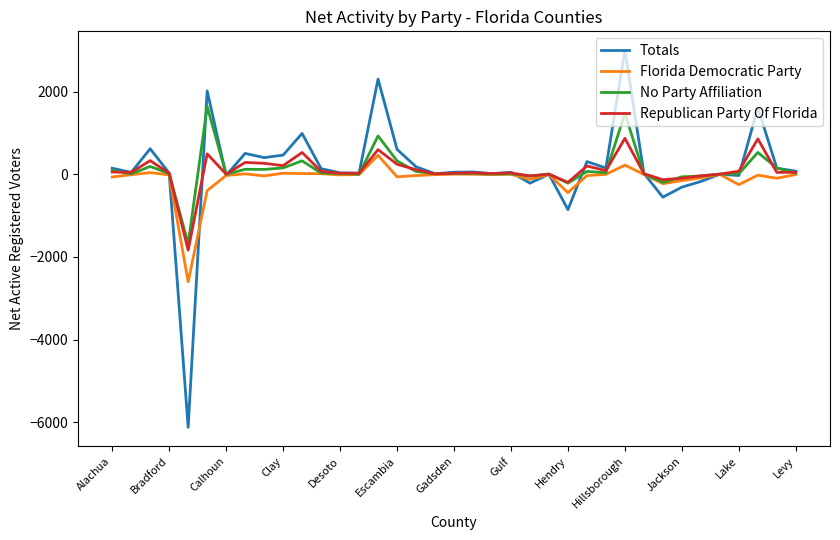

What is the lowest value of the Republican Party Of Florida series?

-1839